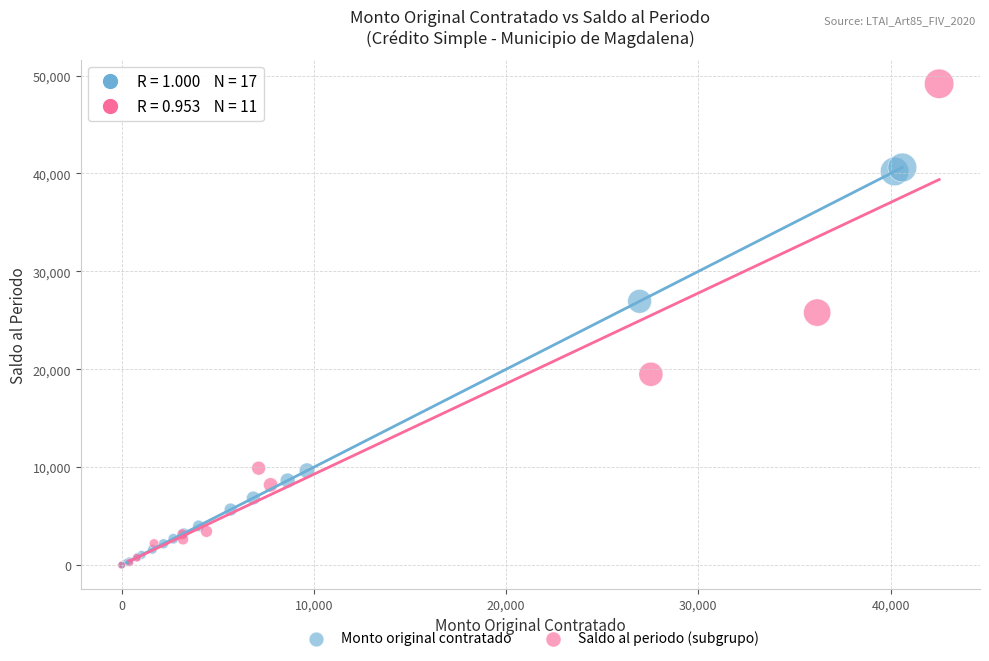

Which series reaches the maximum Y coordinate?

Saldo al periodo (subgrupo)